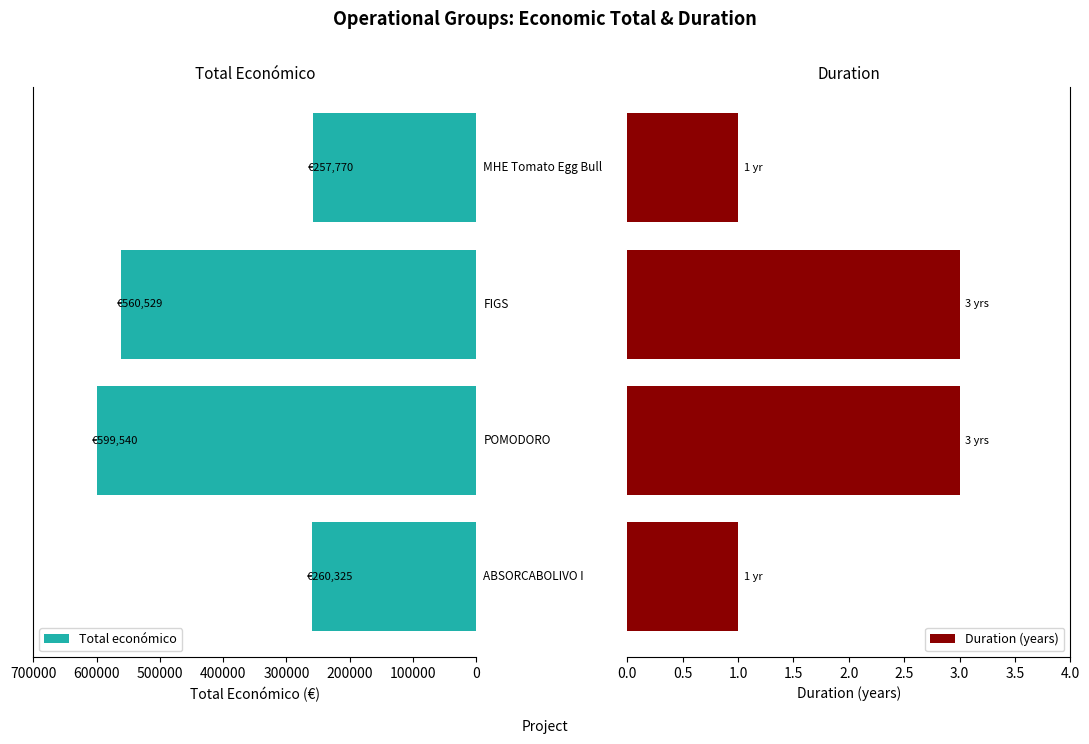

Between 200000 and 100000, which is larger?

100000